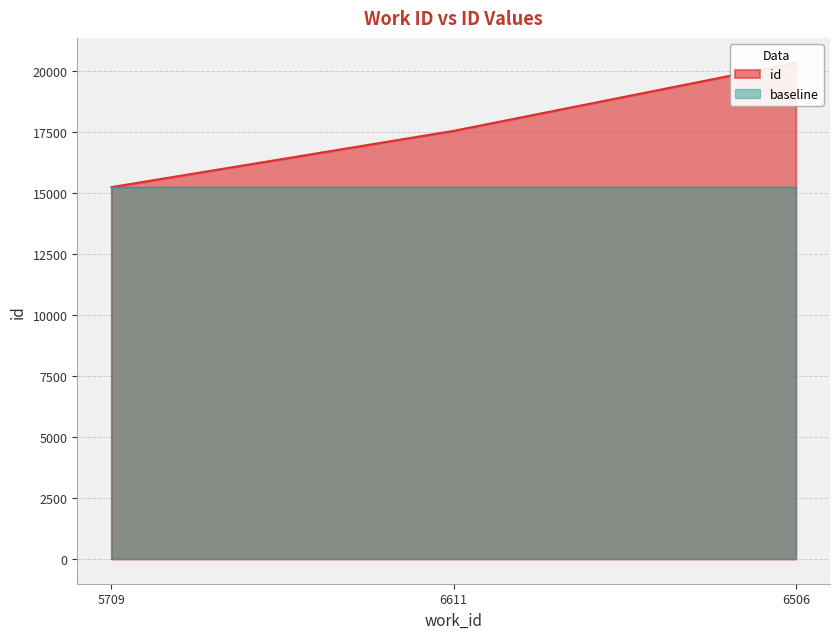

Which category has the highest value across all series?

6506